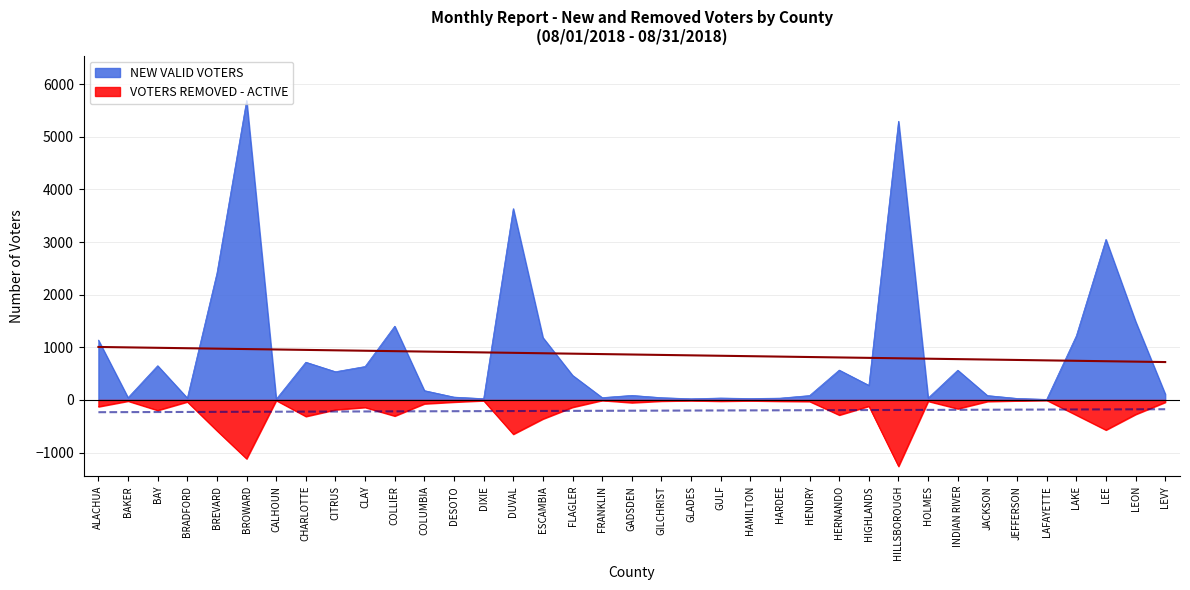

At which category is the sum across all series the highest?

BROWARD